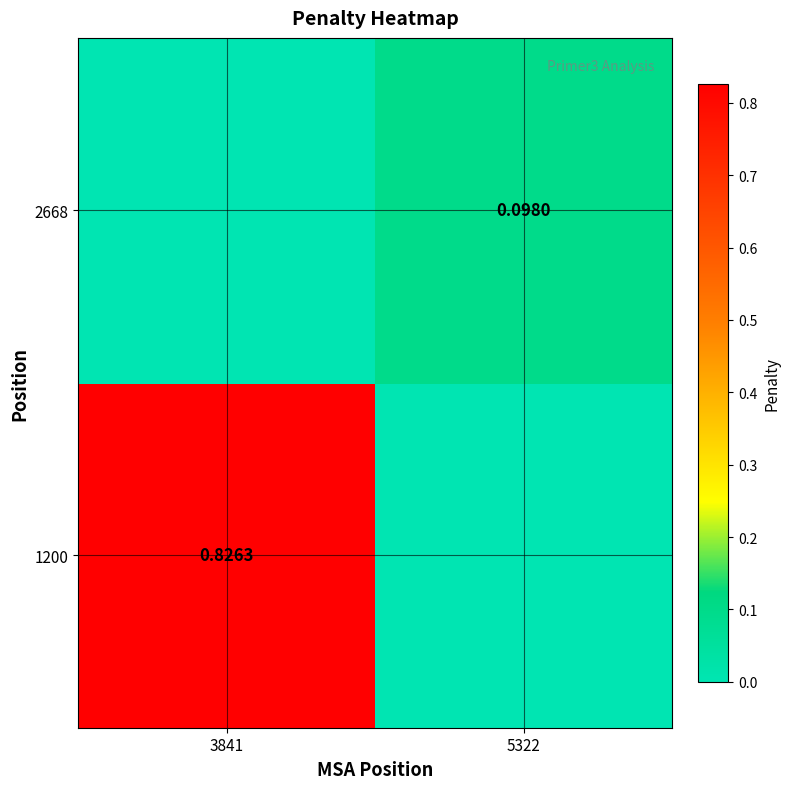

What is the highest value of the 1200 series?

0.8